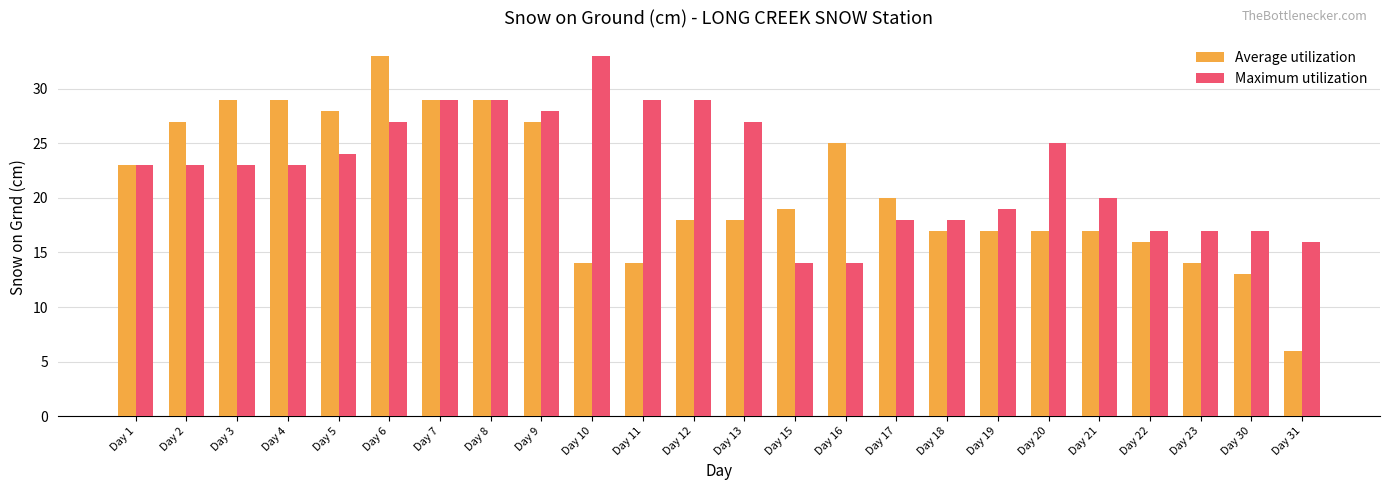

Rank the series by their average value, from highest to lowest.

Maximum utilization, Average utilization